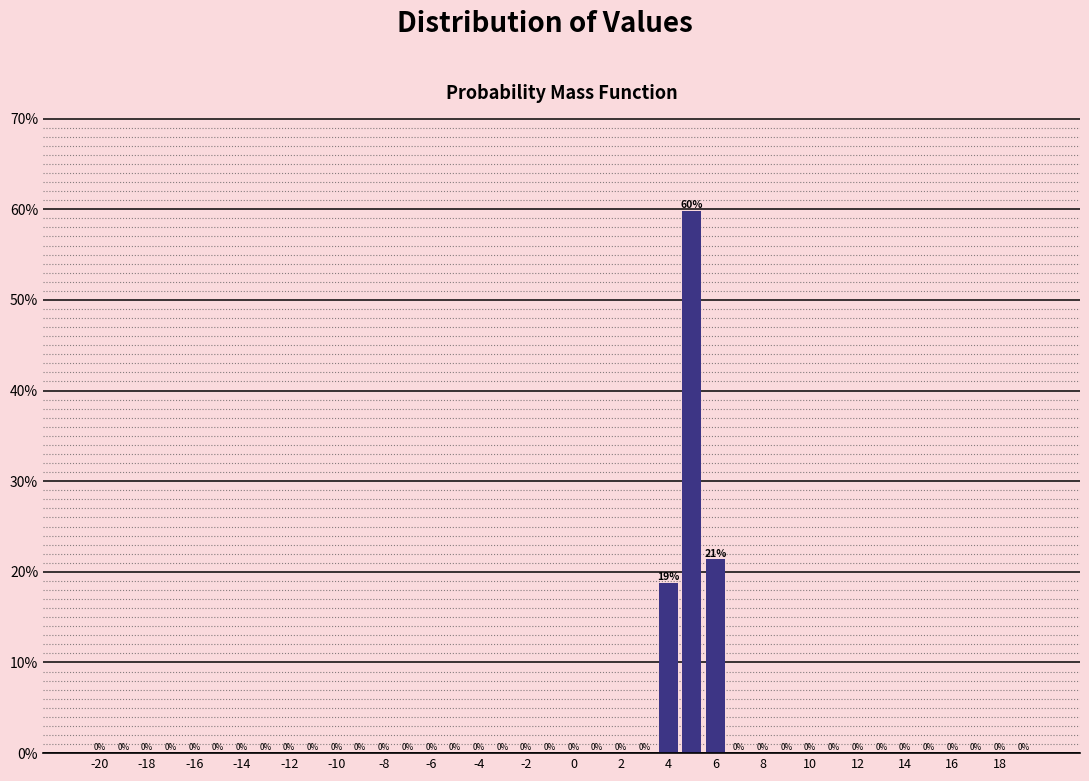

Reading left to right, extract all data points from this chart.

0.0	0.0	0.0	0.0	0.0	0.0	0.0	0.0	0.0	0.0	0.0	0.0	0.0	0.0	0.0	0.0	0.0	0.0	0.0	0.0	0.0	0.0	0.0	0.0	0.2	0.6	0.2	0.0	0.0	0.0	0.0	0.0	0.0	0.0	0.0	0.0	0.0	0.0	0.0	0.0